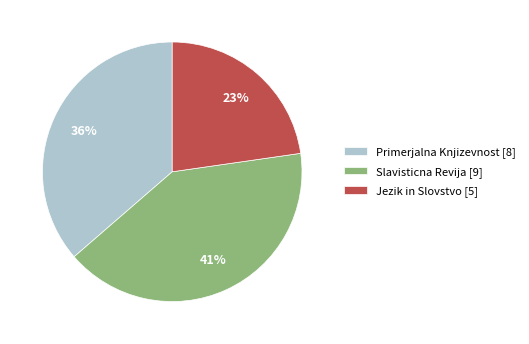

To the nearest percent, what percentage of the pie is Slavisticna Revija?

41%